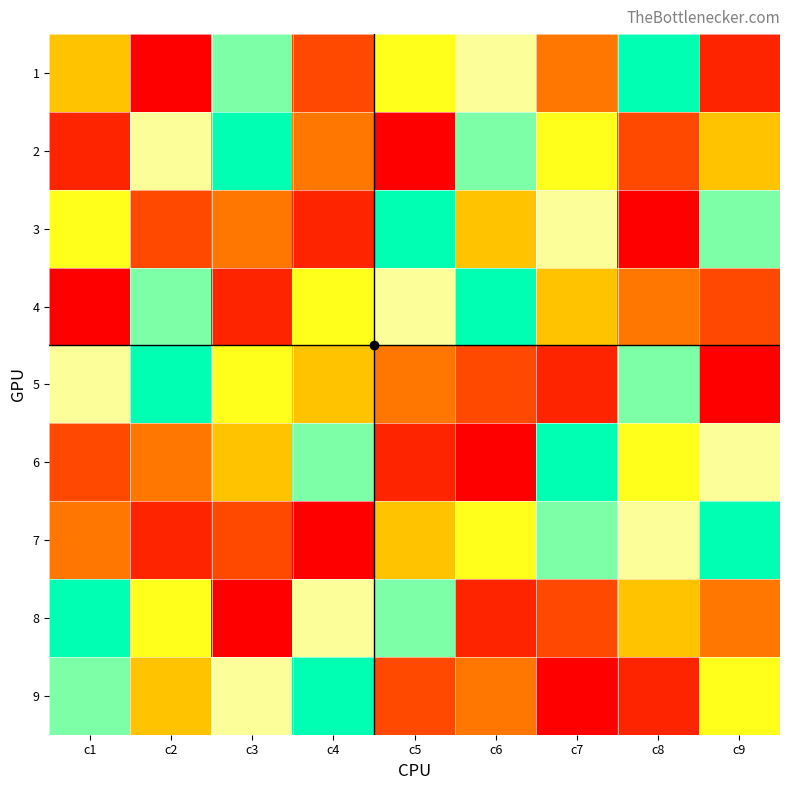

At which category does the chart reach its peak across all series?

c8